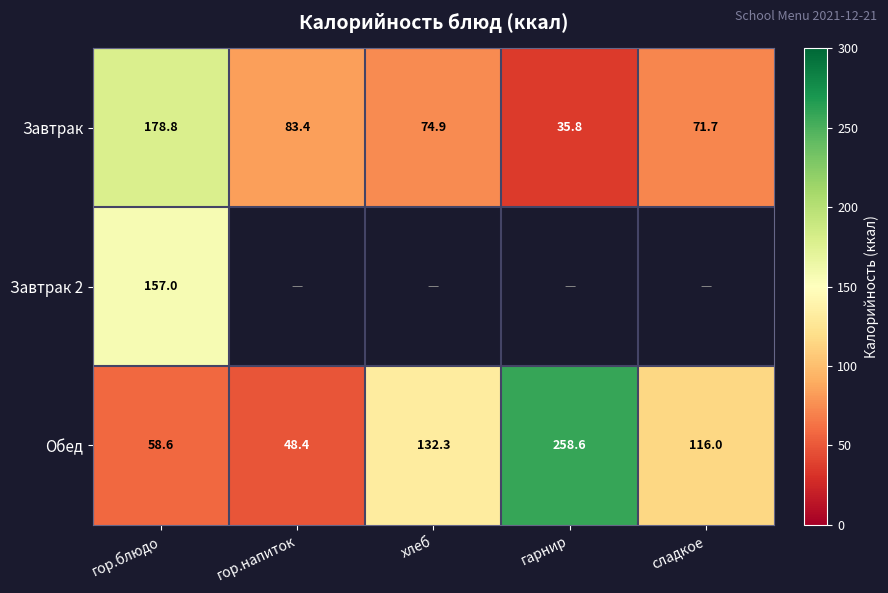

True or false: Обед has a value of 48.4 at гор.напиток.

True